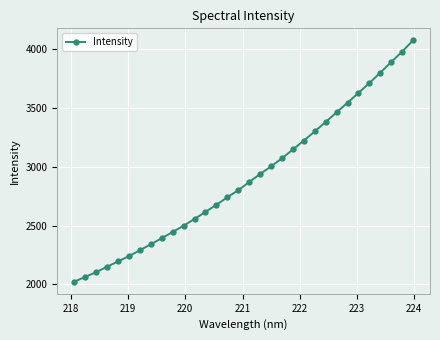

What is the minimum value shown in the chart?

2023.0